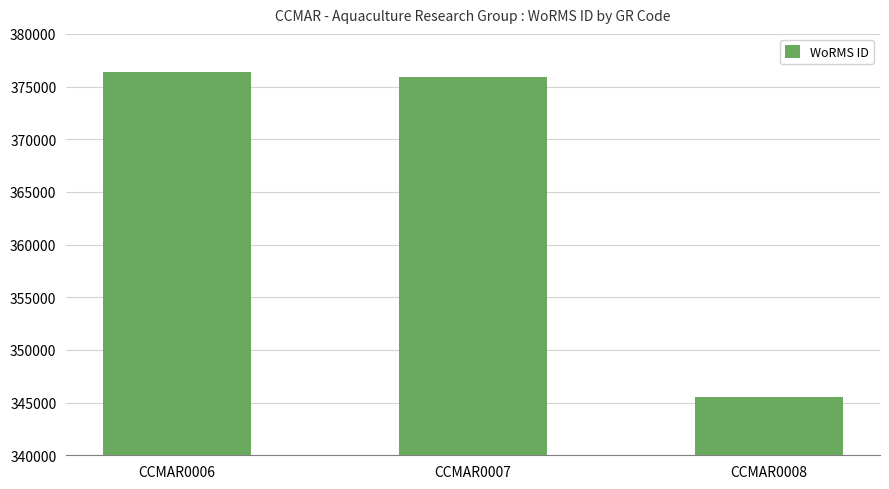

At which label is the value closest to 360943?

CCMAR0007